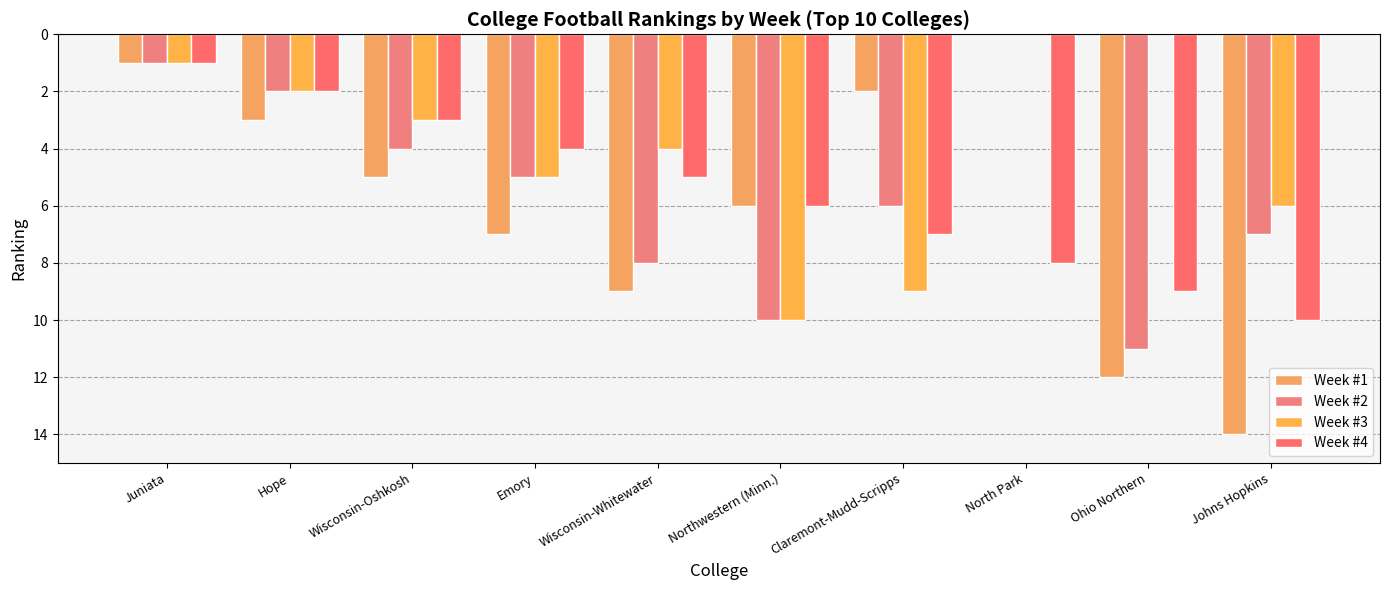

Is it true that Week #1 equals 0 at North Park?

True